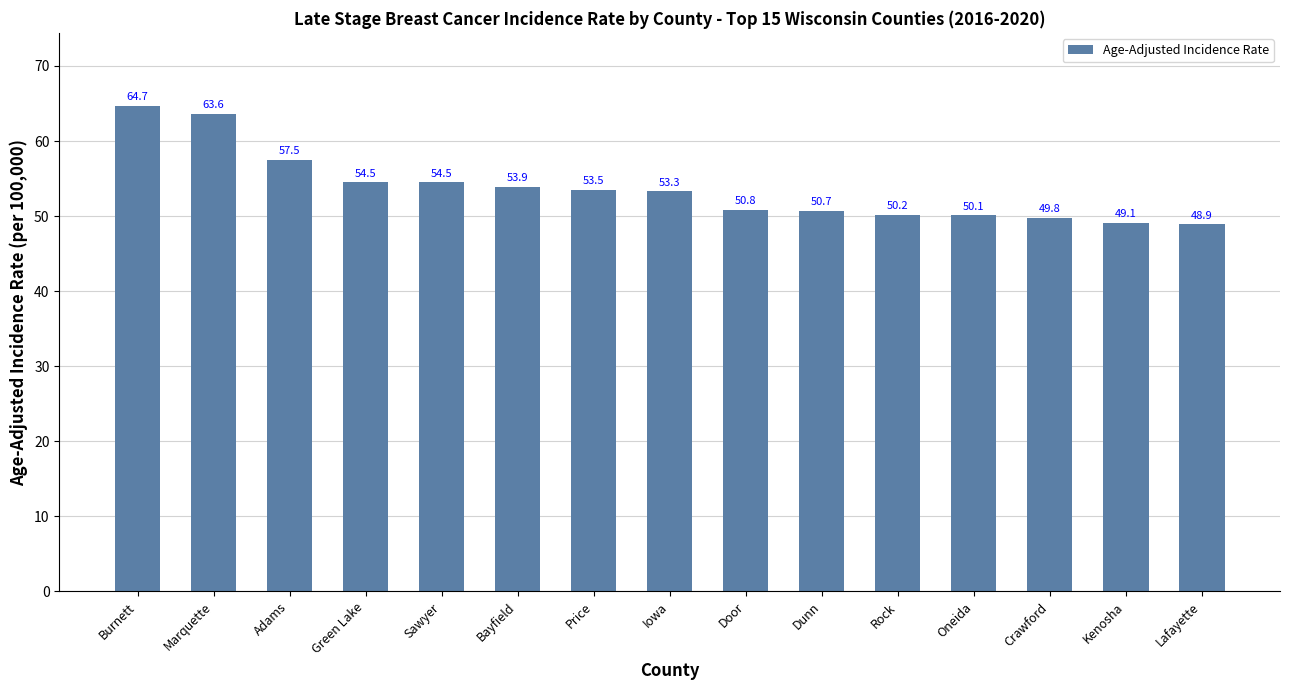

What is the label of the 4th bar from the right?

Oneida